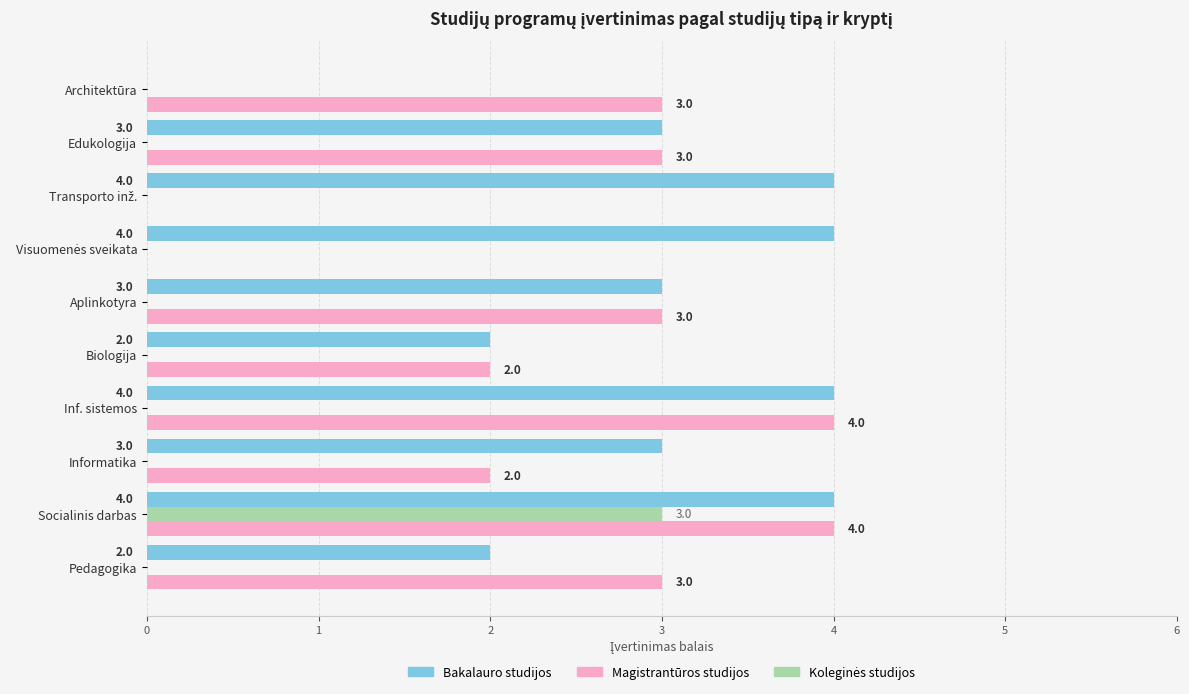

True or false: Bakalauro studijos has a value of 3 at Edukologija.

True